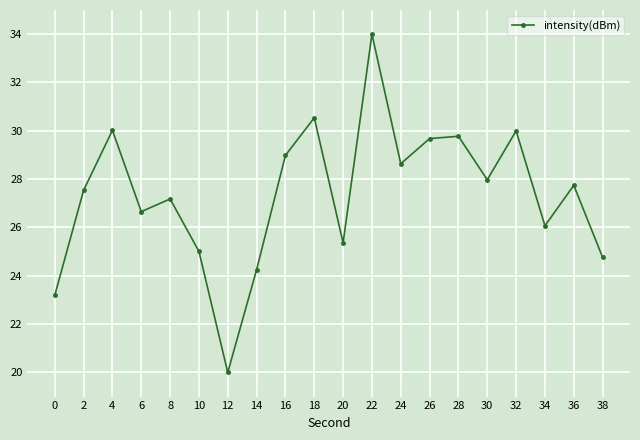

Reading left to right, transcribe all the data shown in this chart.

23.2	27.5	30.0	26.7	27.2	25.0	20.0	24.2	29.0	30.5	25.4	34.0	28.6	29.7	29.8	28.0	30.0	26.1	27.7	24.8